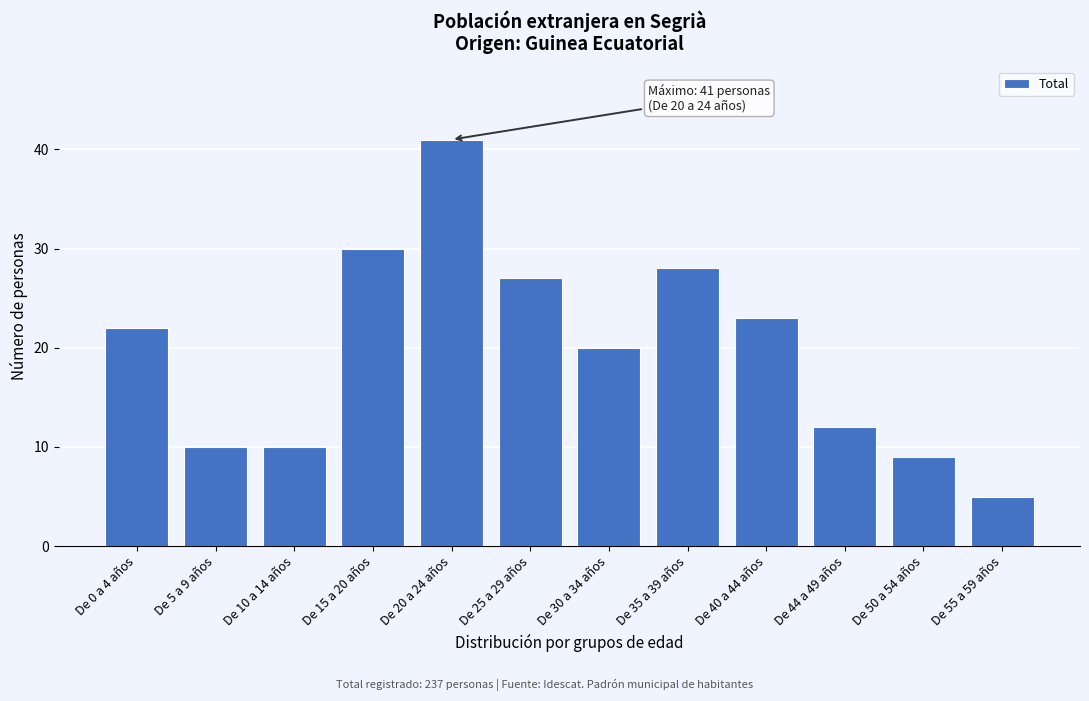

Reading left to right, what are all the values shown in this chart?

De 0 a 4 años=22	De 5 a 9 años=10	De 10 a 14 años=10	De 15 a 20 años=30	De 20 a 24 años=41	De 25 a 29 años=27	De 30 a 34 años=20	De 35 a 39 años=28	De 40 a 44 años=23	De 44 a 49 años=12	De 50 a 54 años=9	De 55 a 59 años=5